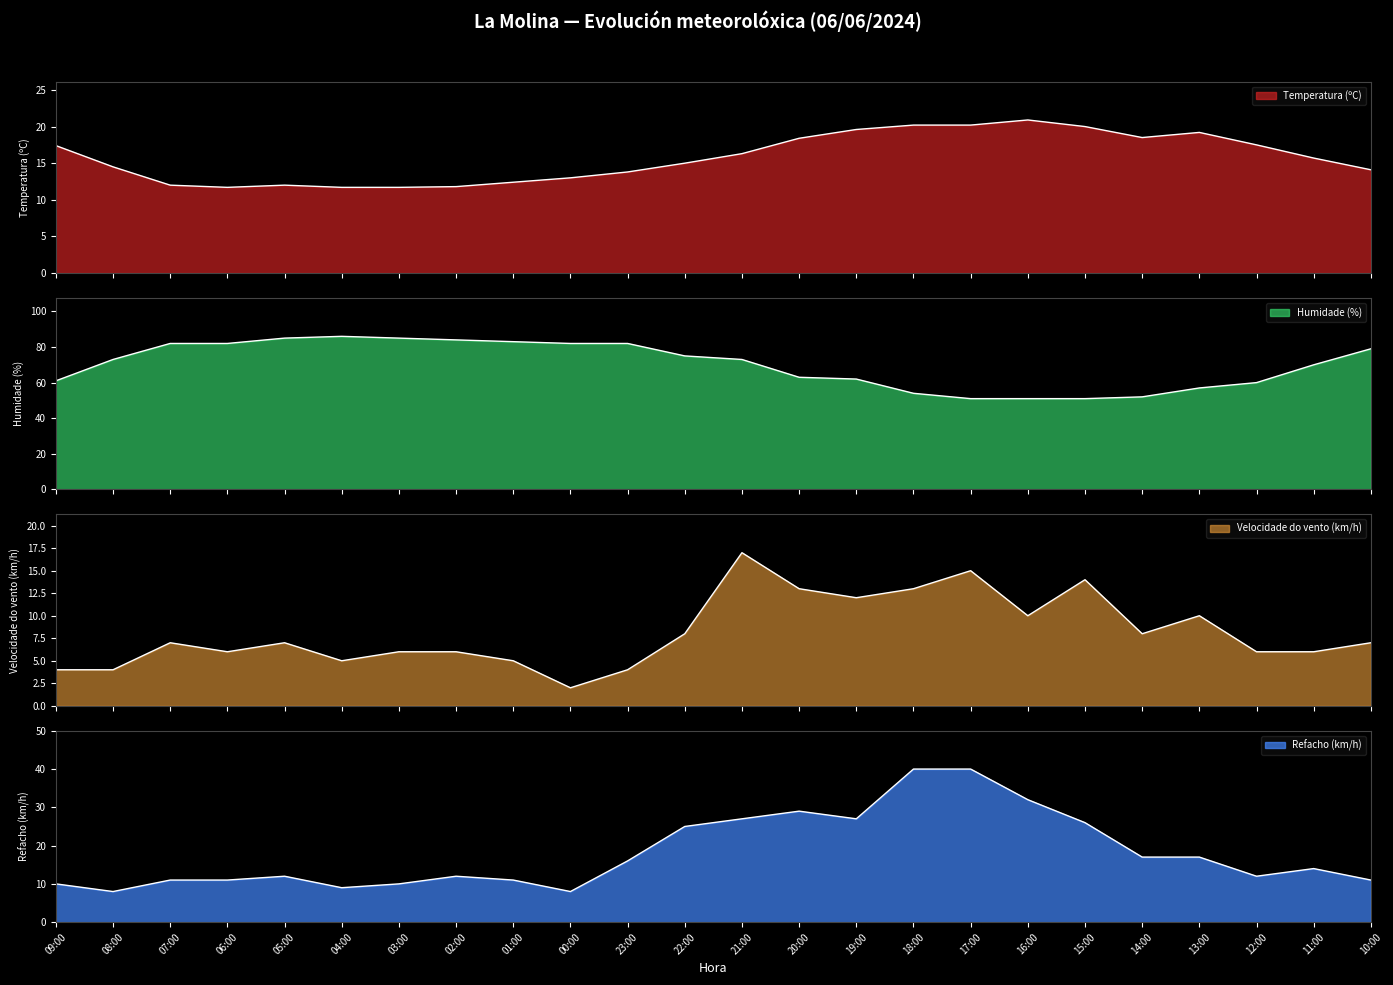

At which label does Refacho (km/h) first exceed 14?

23:00